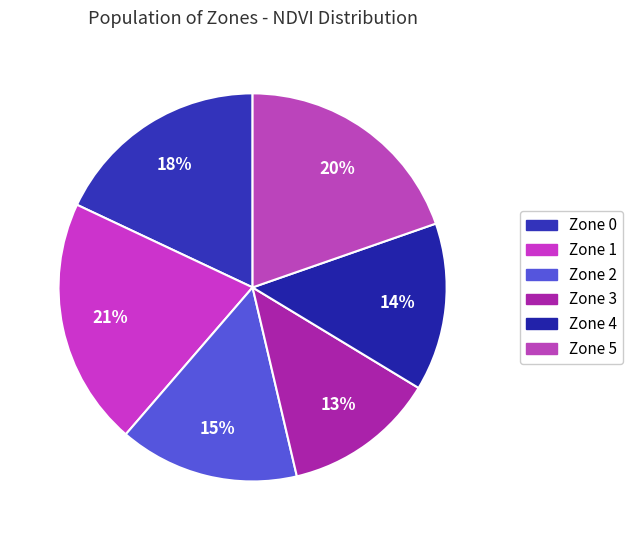

Rank the categories by value from lowest to highest.

Zone 3, Zone 4, Zone 2, Zone 0, Zone 5, Zone 1